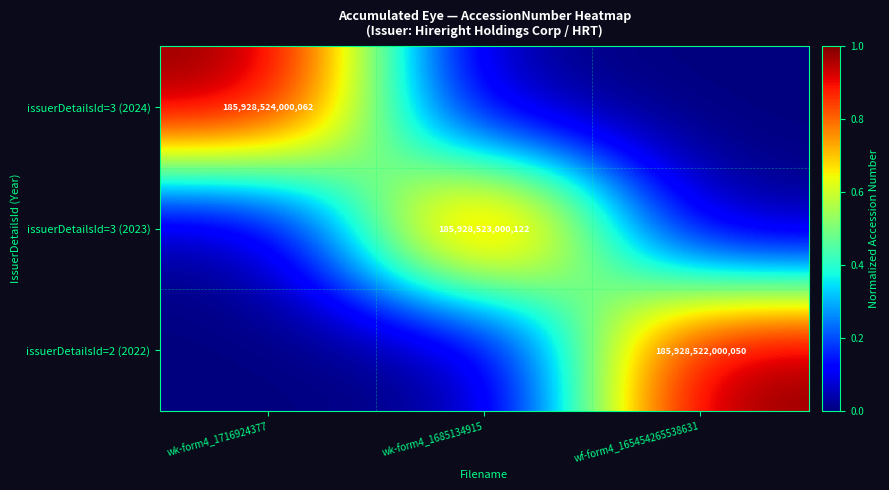

The value of issuerDetailsId=3 (2023) at wk-form4_1685134915 is 185928523000122. True or false?

True